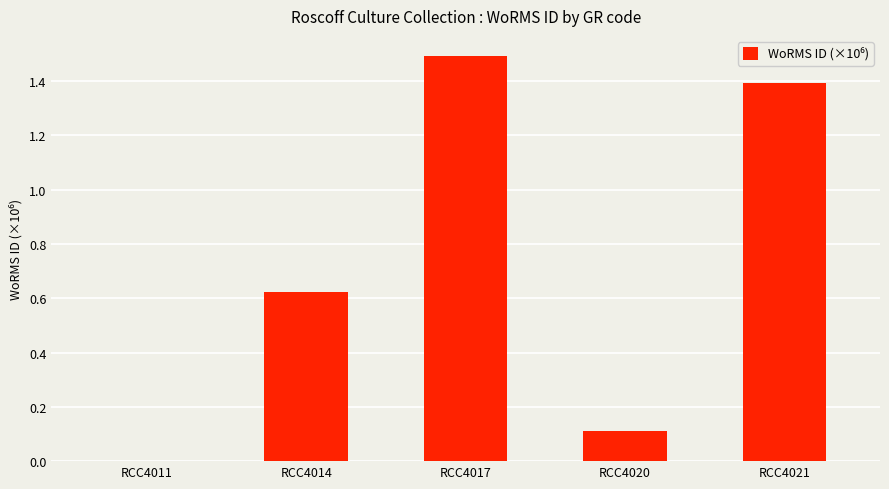

What is the change in value from RCC4017 to RCC4021?

-0.1